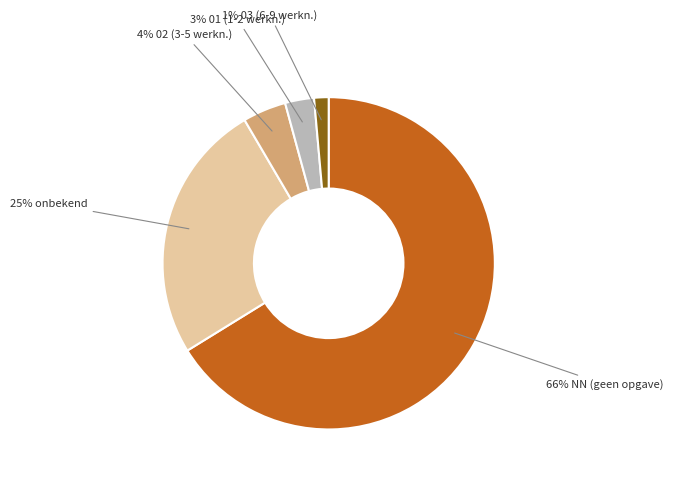

Does any single category account for the majority?

Yes